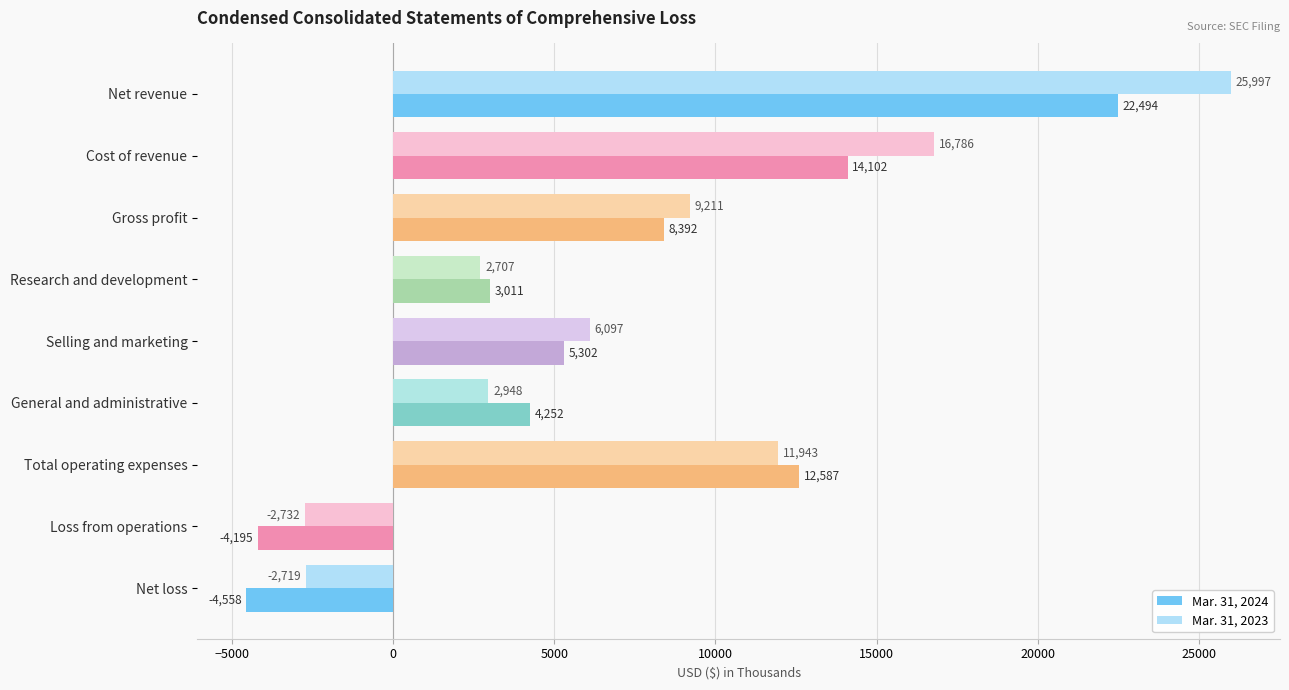

At which category is the sum across all series the highest?

Net revenue